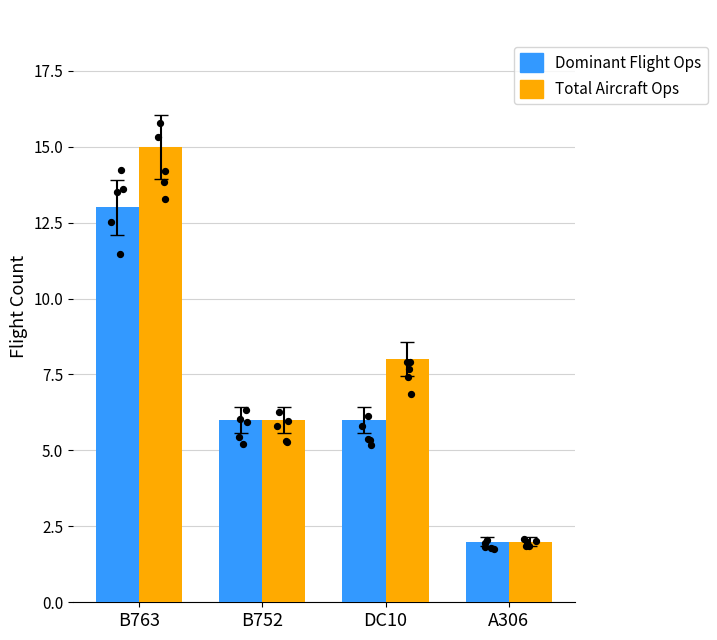

Which series has the largest total across all categories?

Total Aircraft Ops